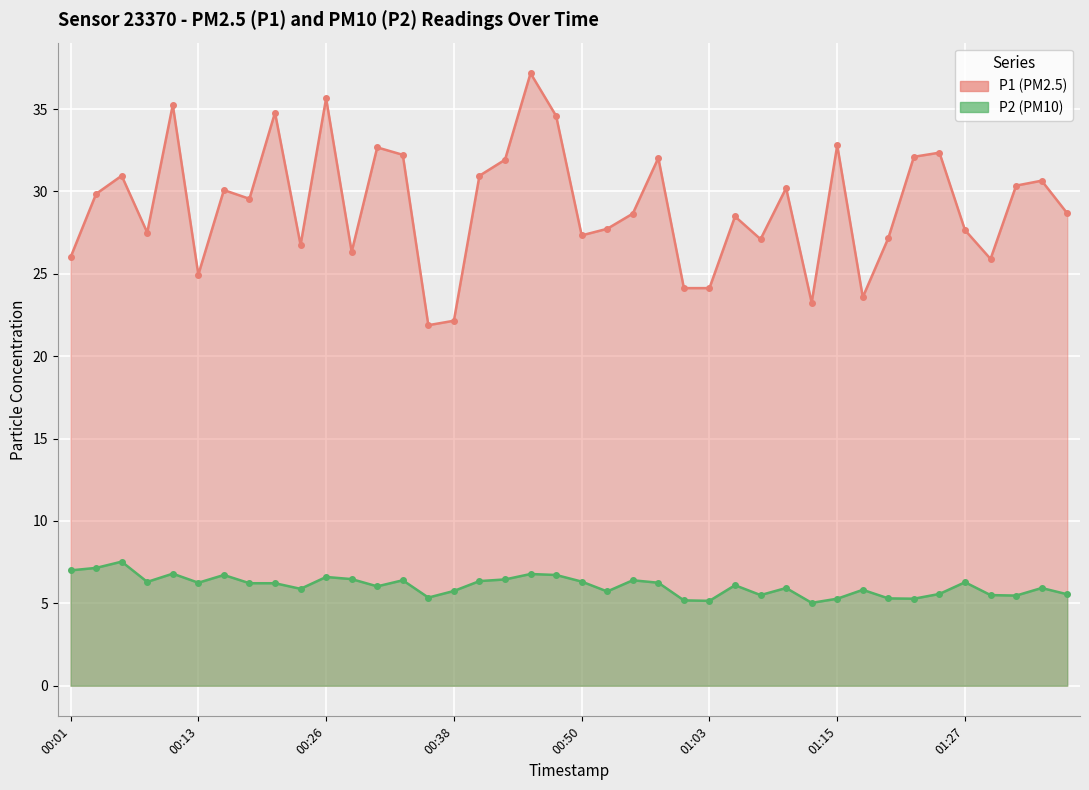

What is the maximum value for P2?

7.5